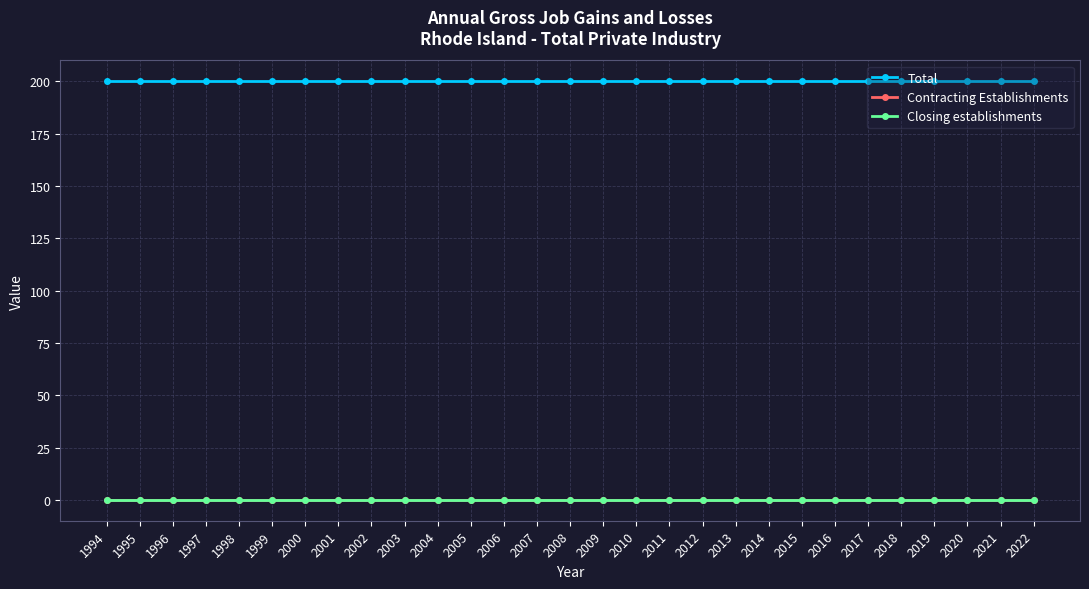

At which category is the sum across all series the highest?

1994